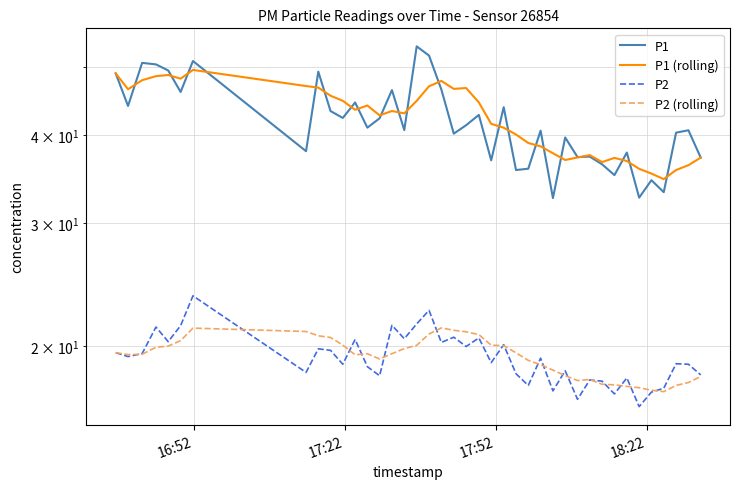

What is the value of the P2 point at the 16th from the left?

20.5